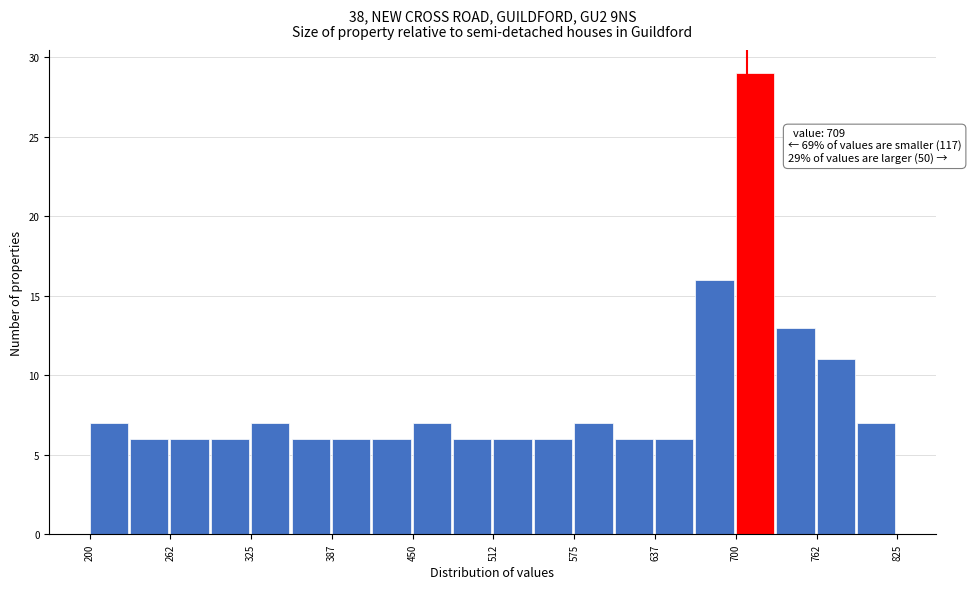

Read against the x-axis, roughly where is the centre of the tallest bar?

710